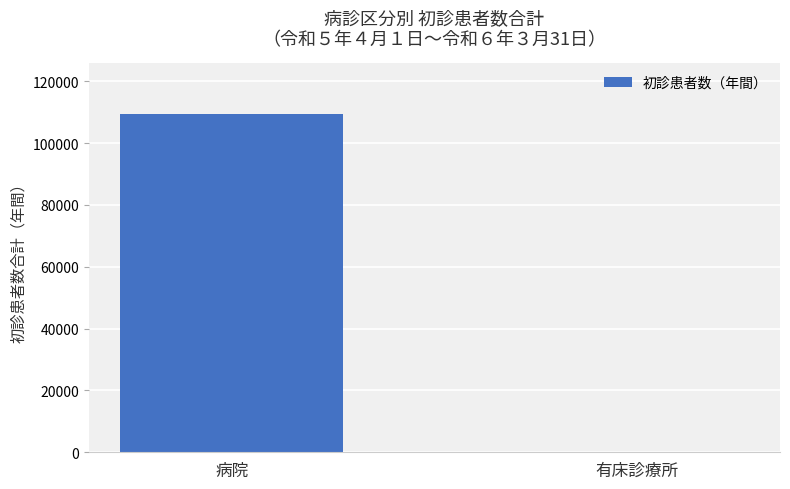

The value at 有床診療所 is 0. True or false?

True